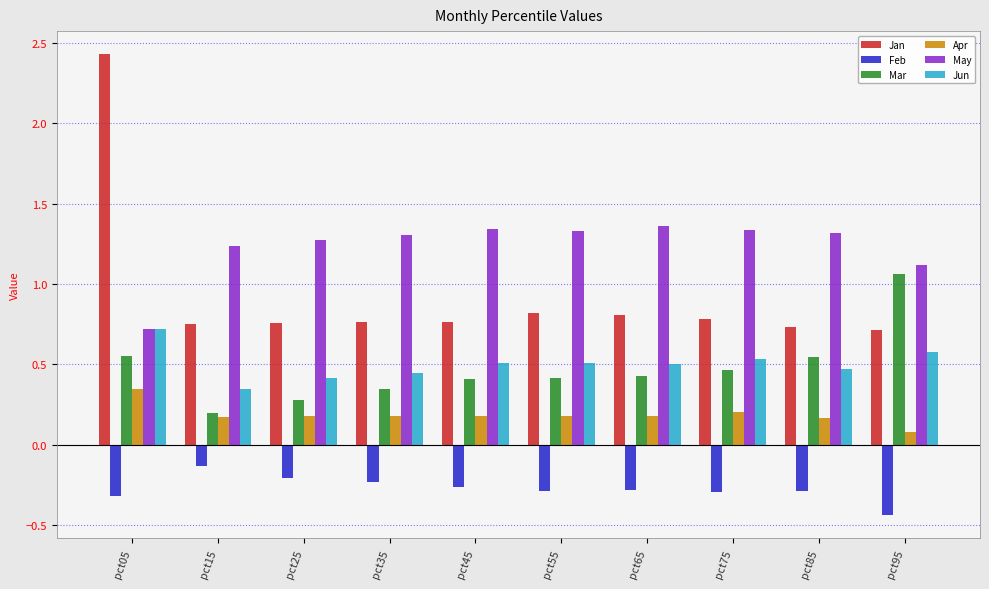

What is the difference between the maximum and minimum values in the Mar series?

0.9